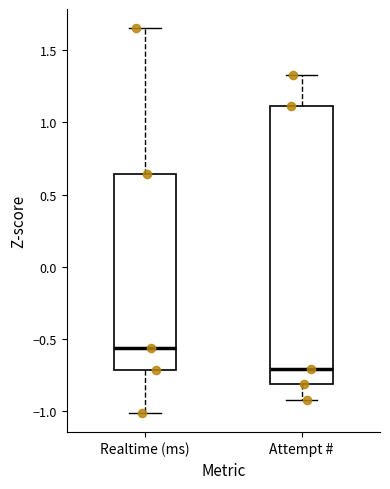

Which box is the tallest, from its lower edge to its upper edge?

Attempt #